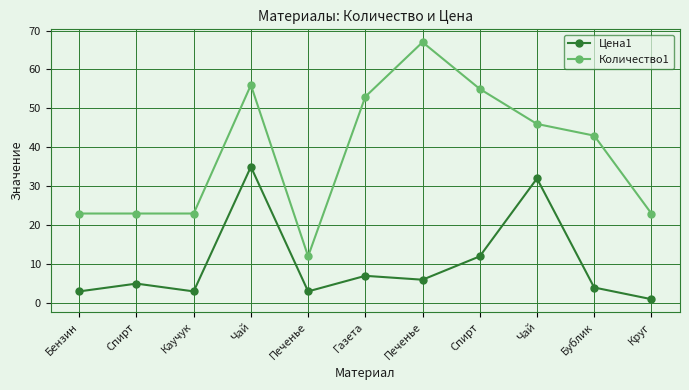

What are all the series names shown in the legend?

Цена1, Количество1